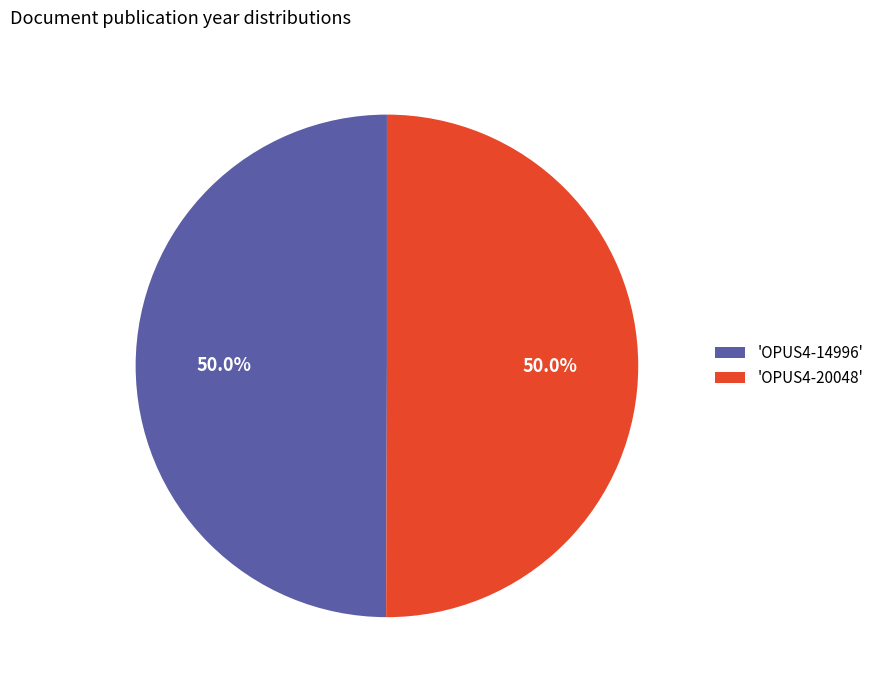

Approximately how many times larger is the value at 'OPUS4-14996' compared to 'OPUS4-20048'?

1.0